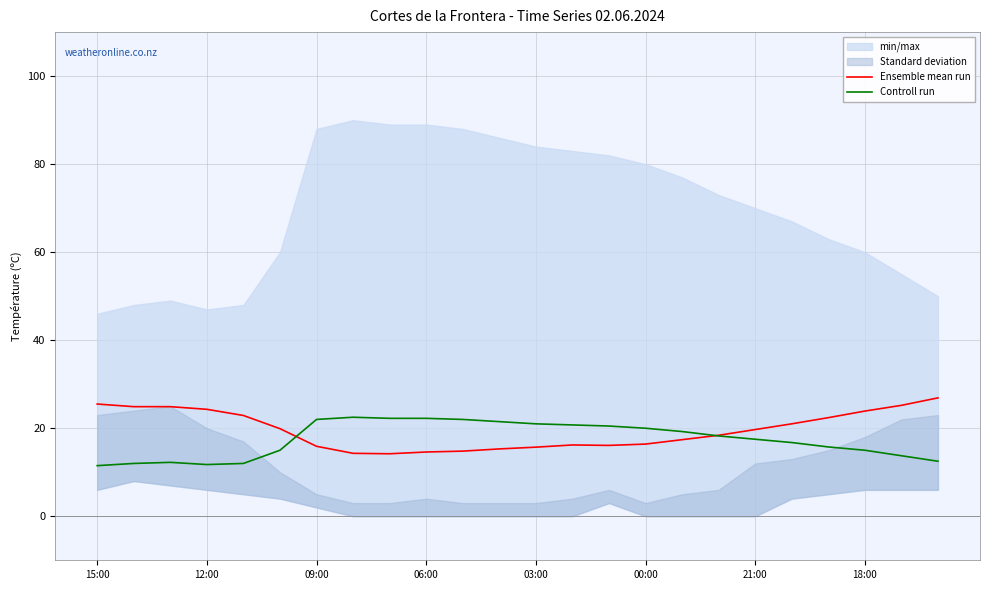

Which series has the largest total across all categories?

Ensemble mean run